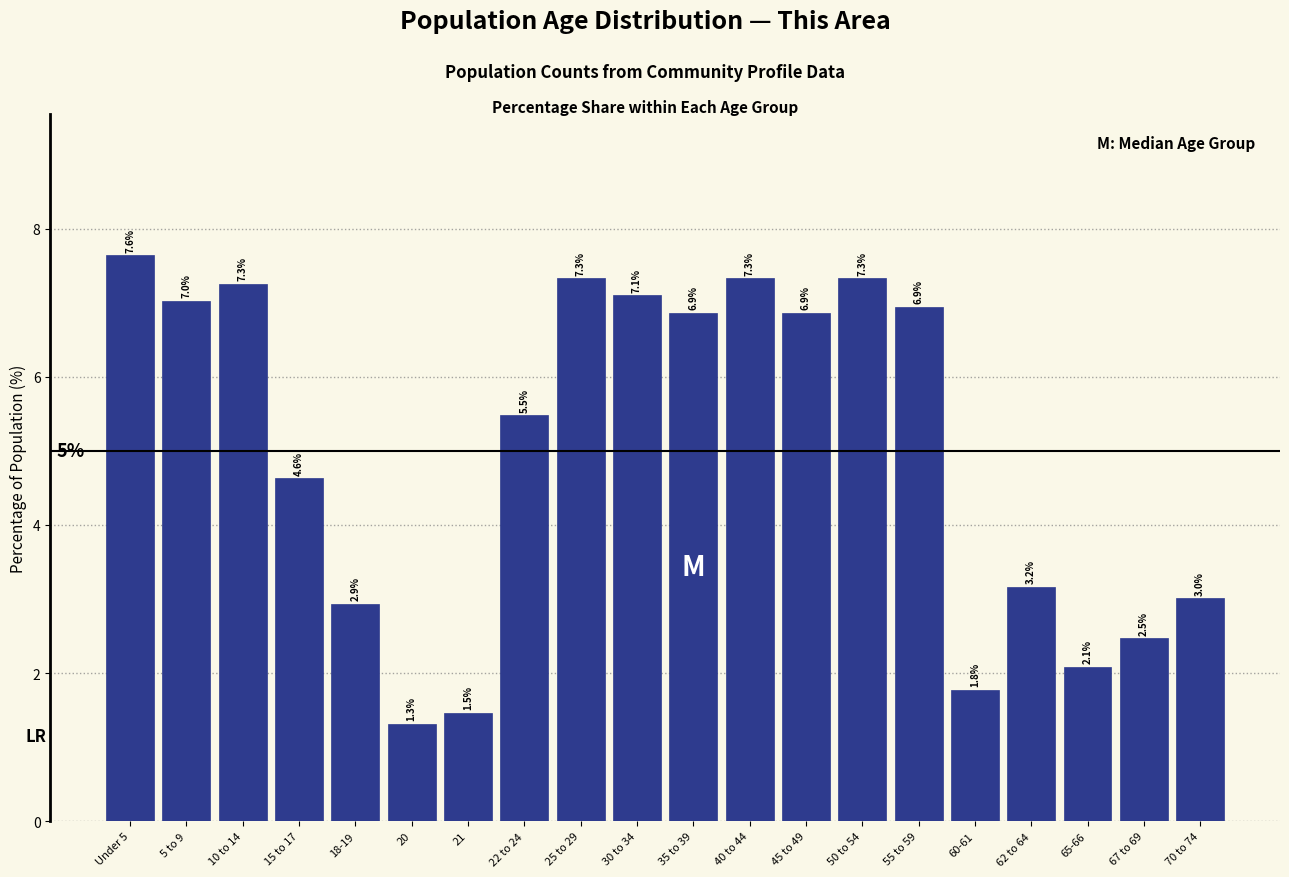

Reading right to left, extract all data points from this chart.

70 to 74=3.0	67 to 69=2.5	65-66=2.1	62 to 64=3.2	60-61=1.8	55 to 59=6.9	50 to 54=7.3	45 to 49=6.9	40 to 44=7.3	35 to 39=6.9	30 to 34=7.1	25 to 29=7.3	22 to 24=5.5	21=1.5	20=1.3	18-19=2.9	15 to 17=4.6	10 to 14=7.3	5 to 9=7.0	Under 5=7.6